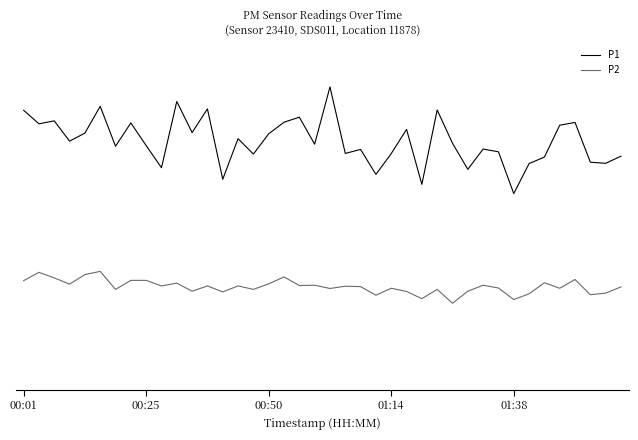

What are all the series names shown in the legend?

P1, P2